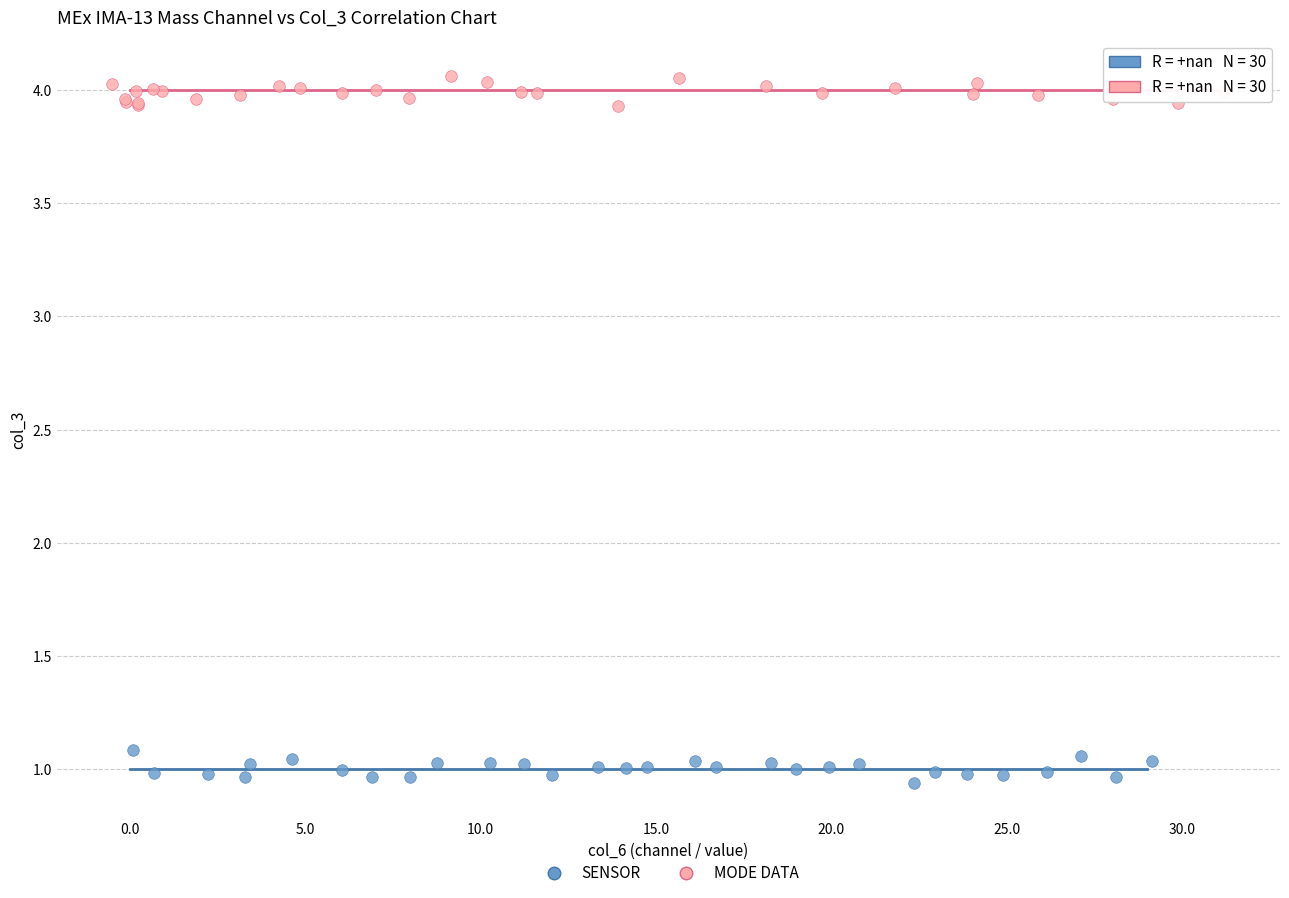

Which series contains the highest Y value?

MODE DATA